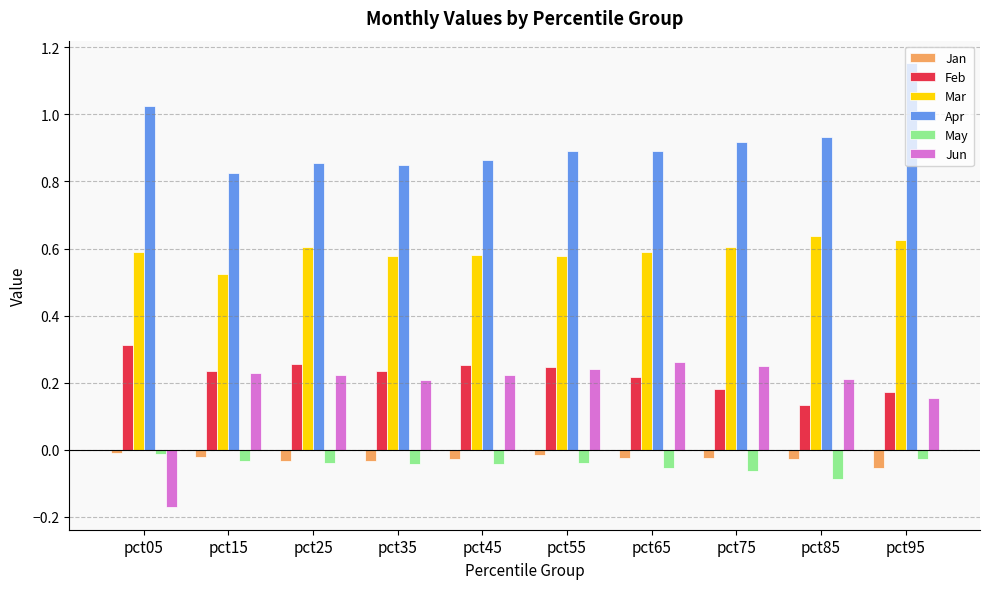

At which category does the chart reach its peak across all series?

pct95